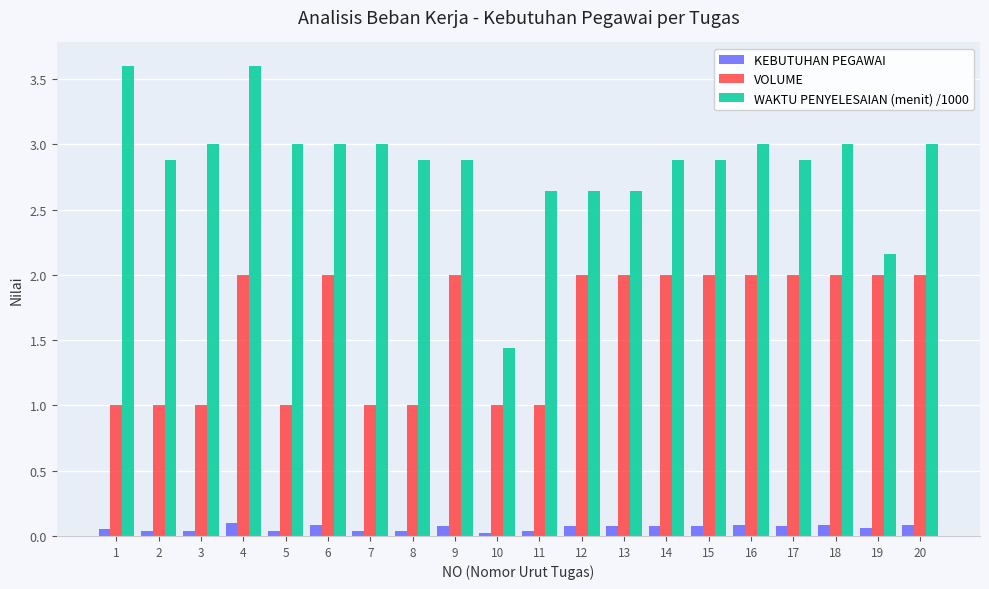

What is the difference between the maximum and minimum values in the VOLUME series?

1.0